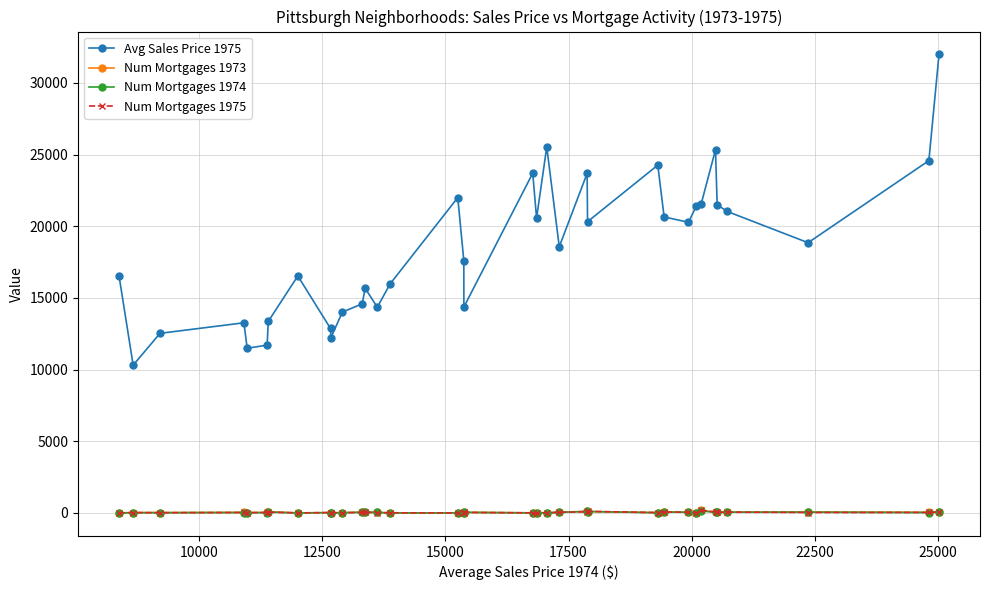

Which series has the widest spread of values?

Avg Sales Price 1975